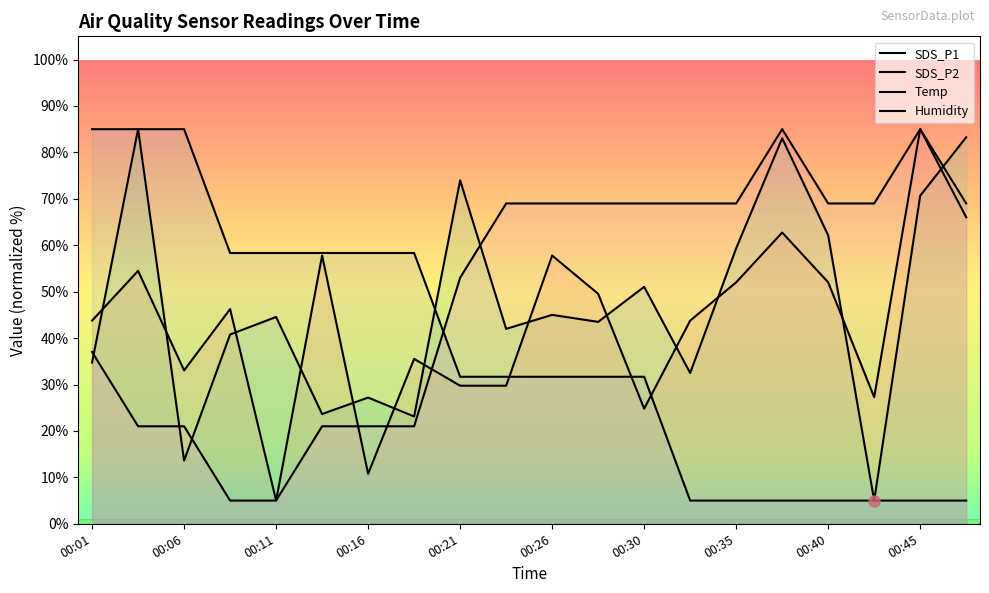

How many lines are shown in the chart?

4